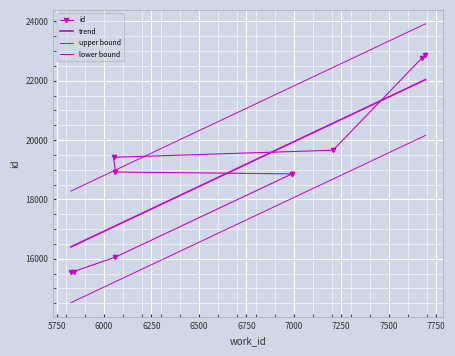

Is it true that the value at 6060 is 9452?

False